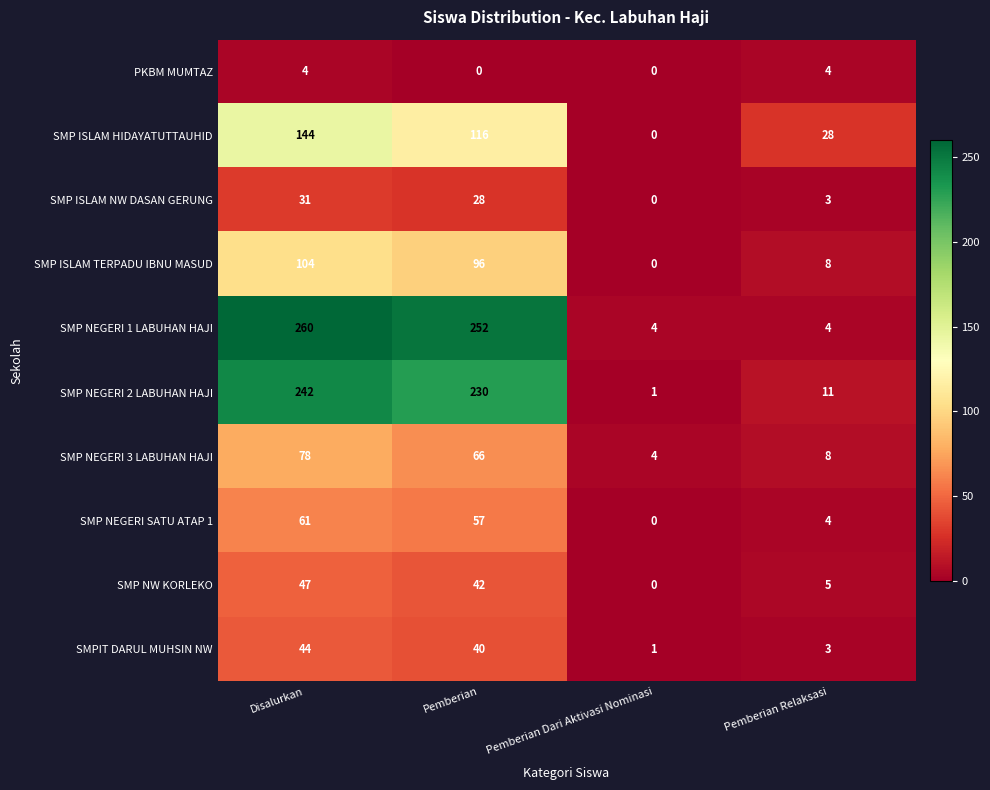

What is the difference between the second highest and minimum values in the SMPIT DARUL MUHSIN NW series?

39